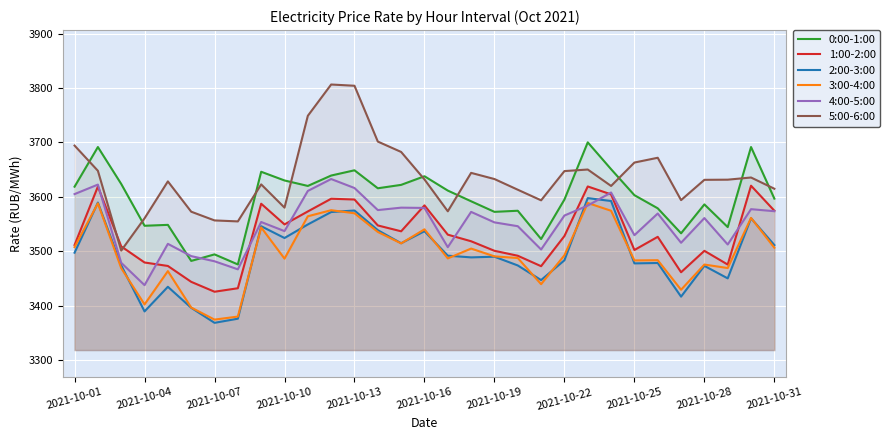

Which has a higher value, 22 or 29?

22